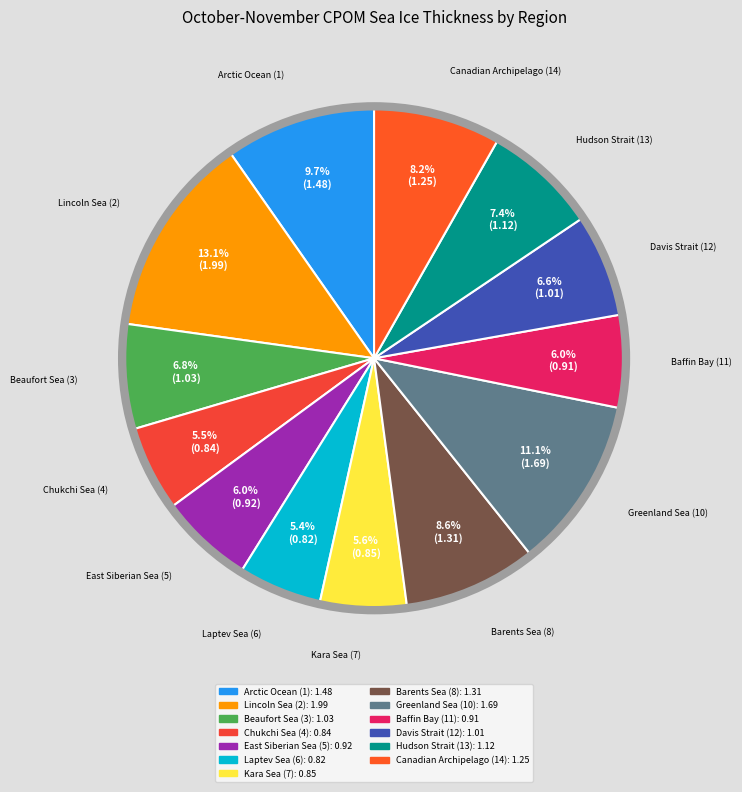

What percentage is NOT represented by Greenland Sea (10)?

88.9%